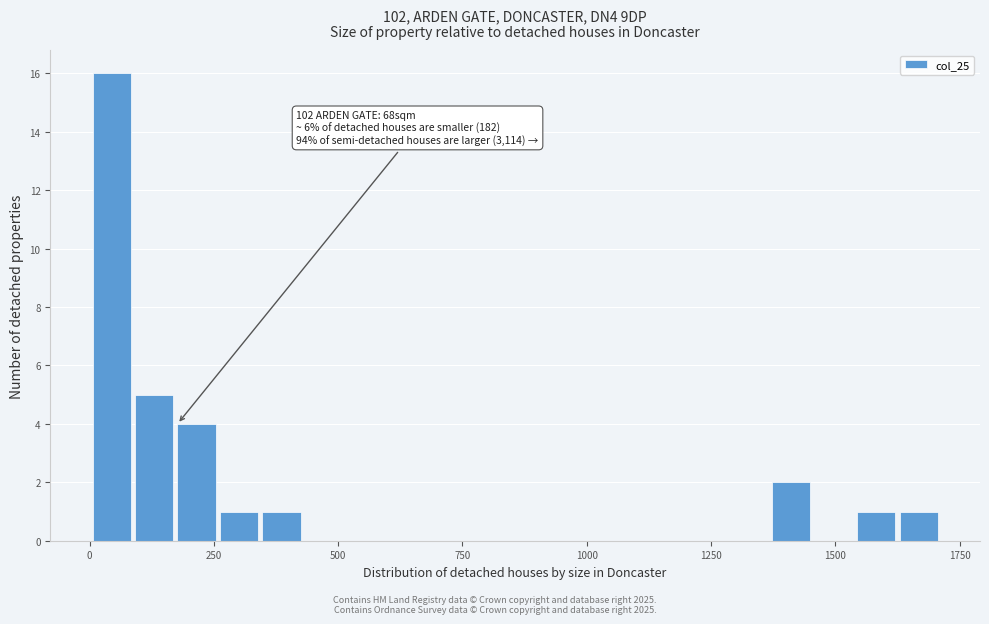

Around what value on the x-axis is the tallest bar? Give the approximate position of its centre, as read against the axis.

50